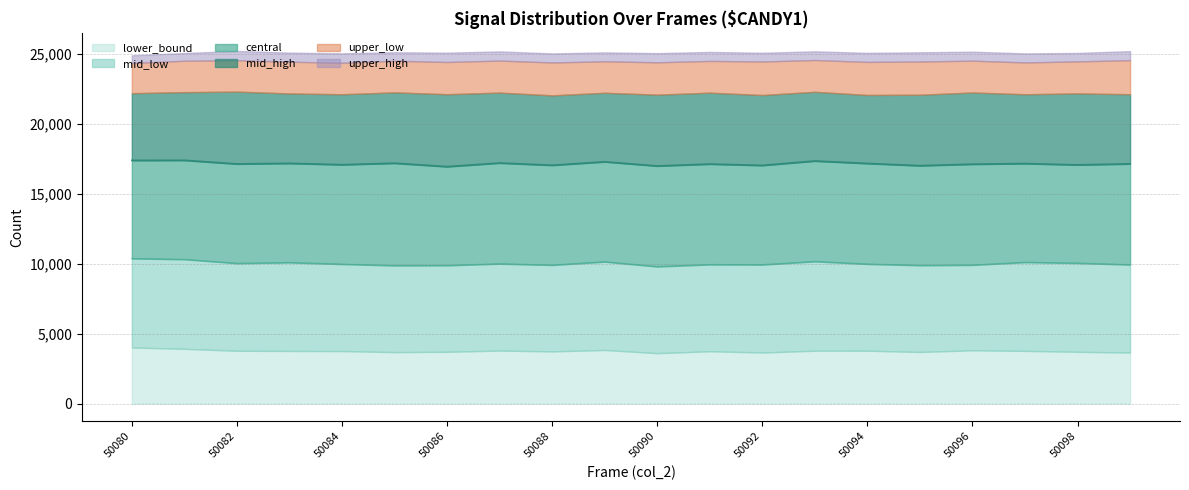

Count the number of categories in the chart.

20